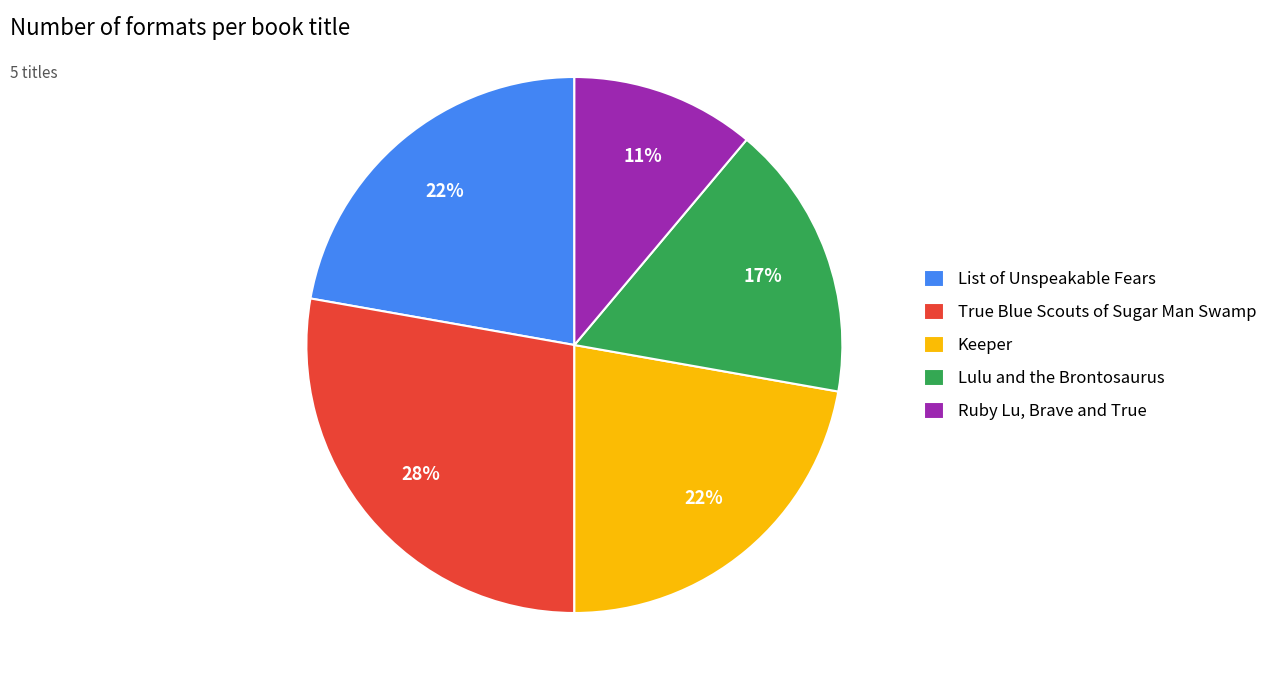

Which category has the biggest portion of the pie?

True Blue Scouts of Sugar Man Swamp